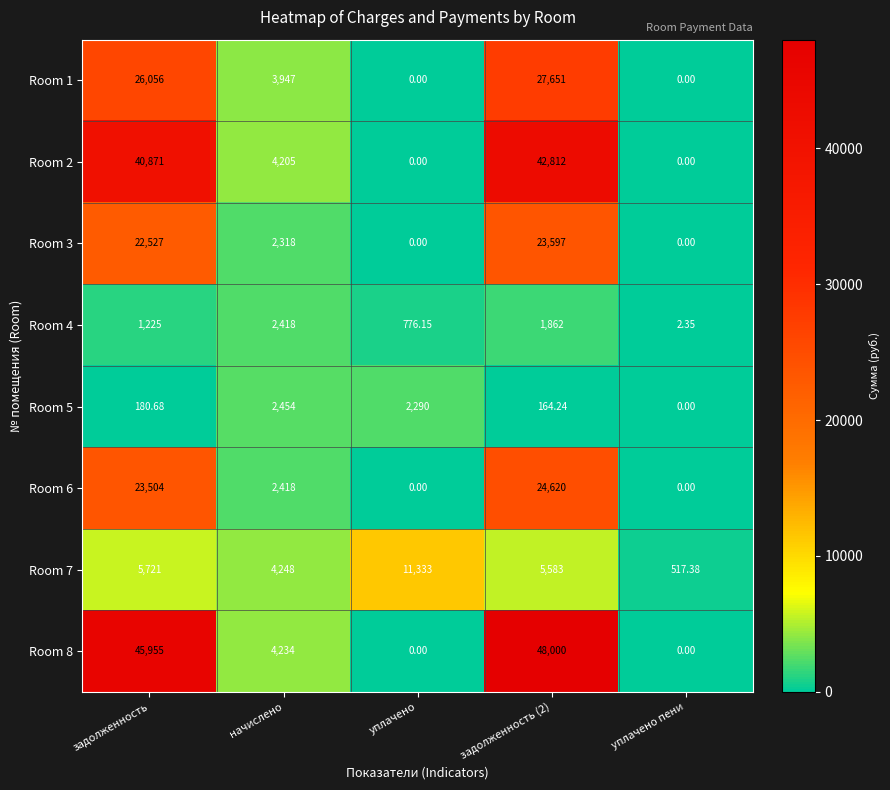

List the series in order of their peak value, highest first.

Room 8, Room 2, Room 1, Room 6, Room 3, Room 7, Room 5, Room 4